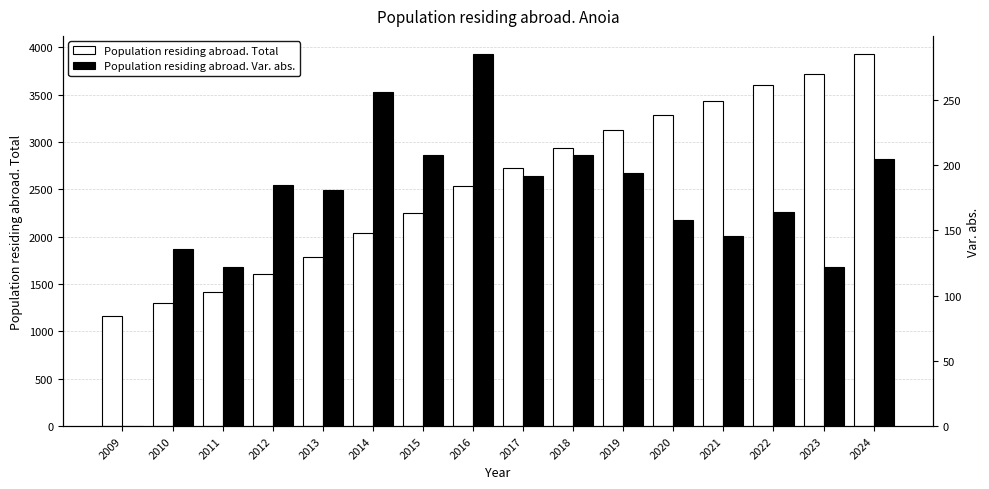

The value of Population residing abroad. Var. abs. at 2023 is 40. True or false?

False